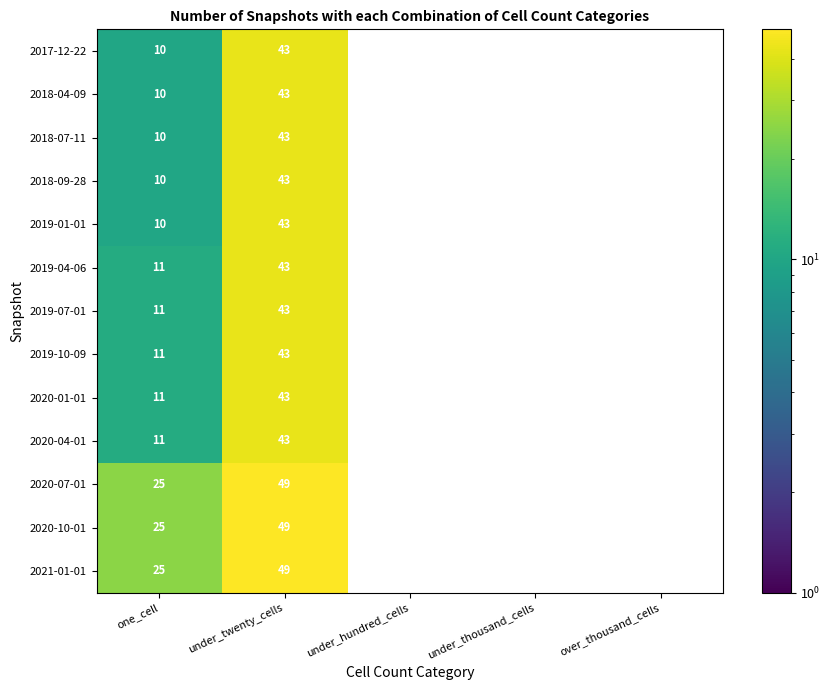

The 2020-07-01 series shows 19 at under_twenty_cells. True or false?

False